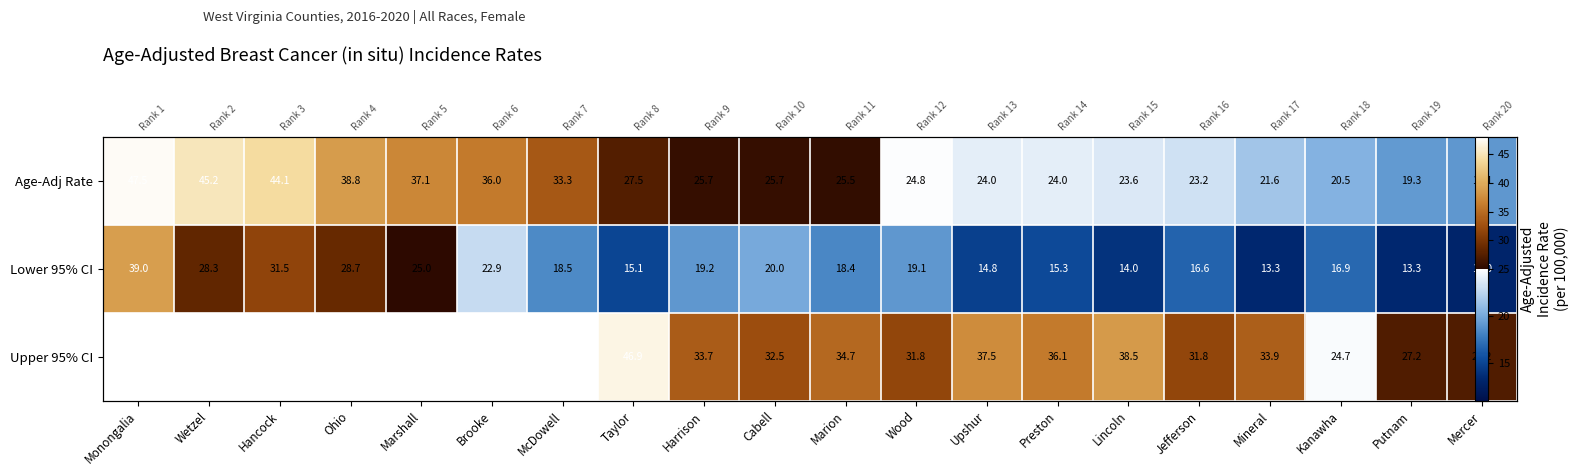

Rank the categories by Age-Adj Rate value from highest to lowest.

Monongalia, Wetzel, Hancock, Ohio, Marshall, Brooke, McDowell, Taylor, Harrison, Cabell, Marion, Wood, Upshur, Preston, Lincoln, Jefferson, Mineral, Kanawha, Putnam, Mercer